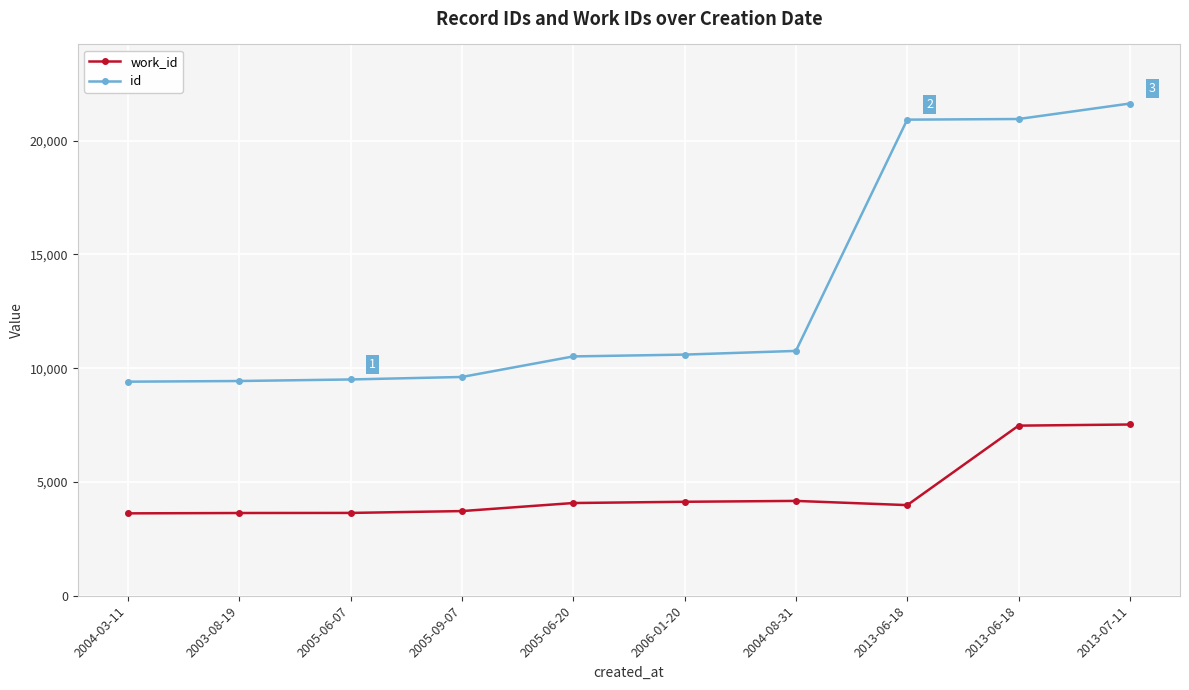

Is this an area chart (filled region under the line)?

No